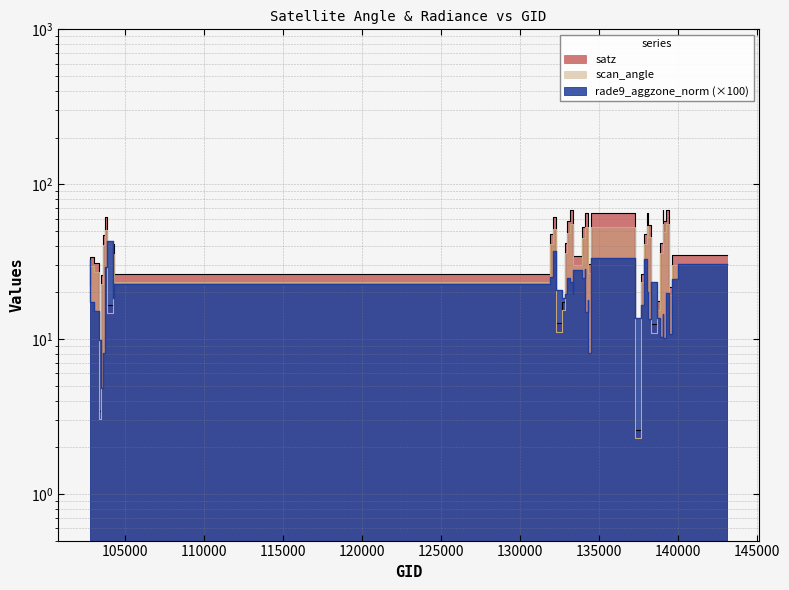

Does the chart display data point markers on the line(s)?

No